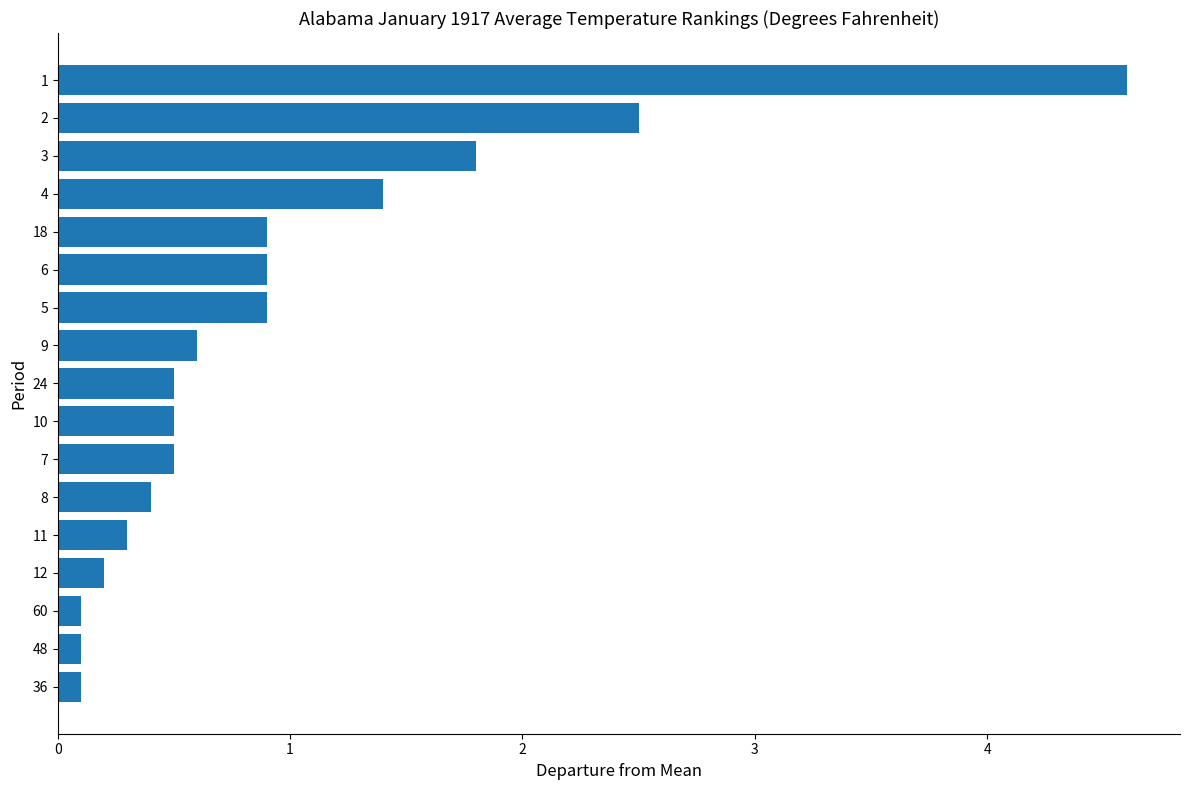

True or false: the data shows 6.8 at 1.

False